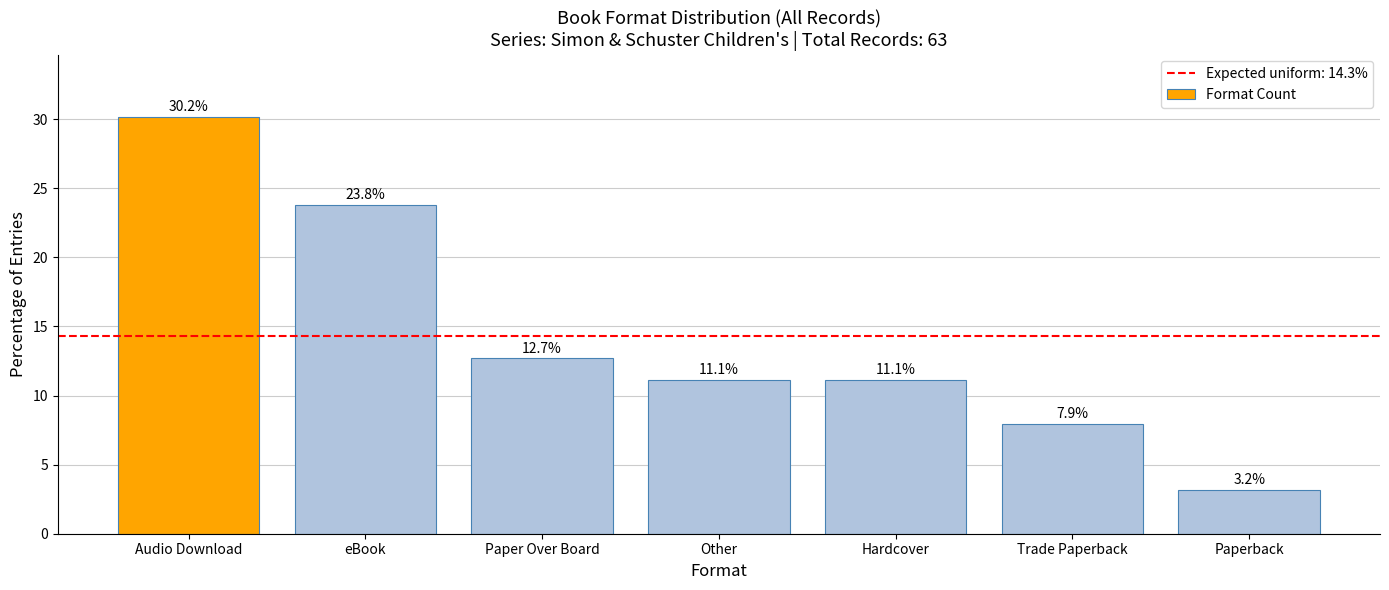

What is the label of the 1st bar from the right?

Paperback